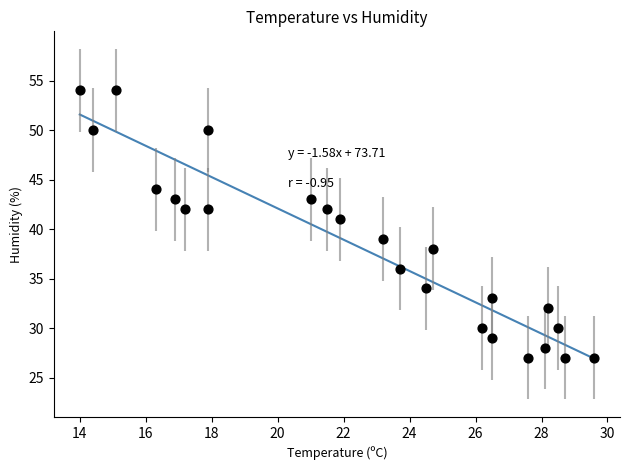

What is the range of Y values (max minus min)?

27